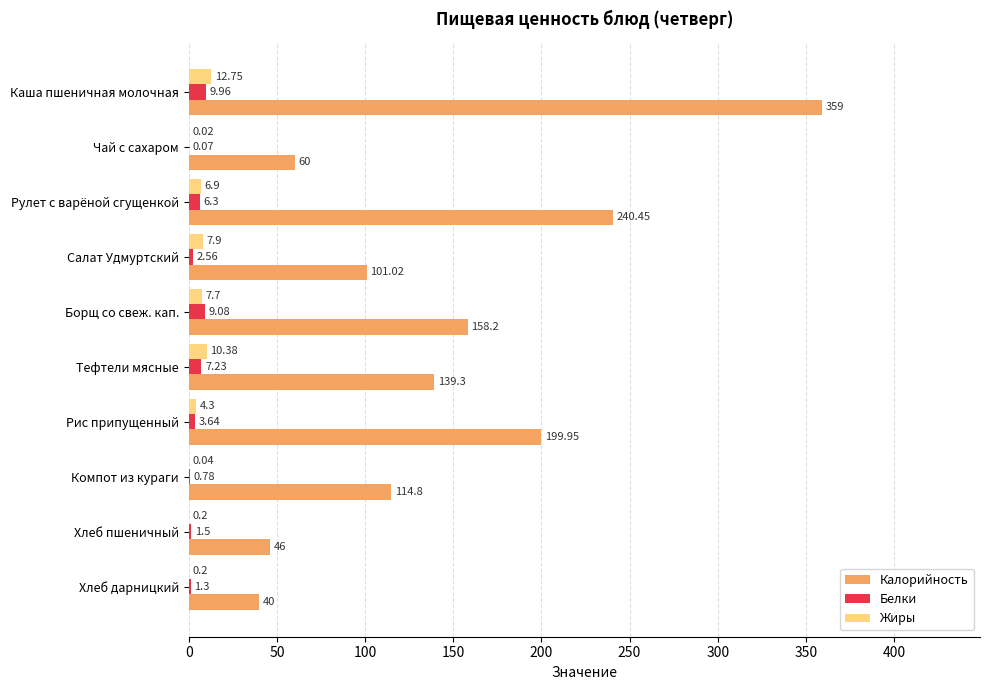

Between Чай с сахаром and Салат Удмуртский, which series saw the biggest shift?

Калорийность